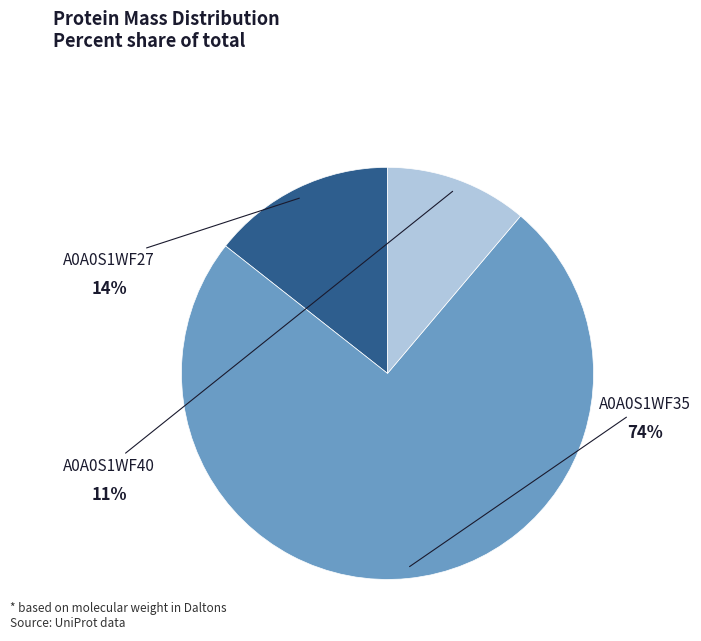

To the nearest percent, what is the average slice percentage?

33%